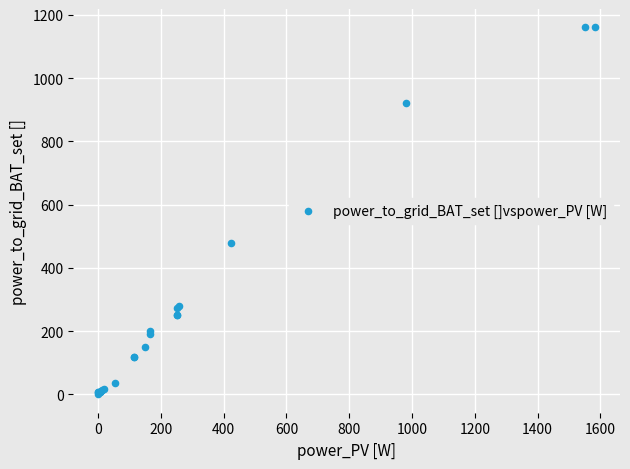

What Y value in the scatter plot is closest to 580?

479.7